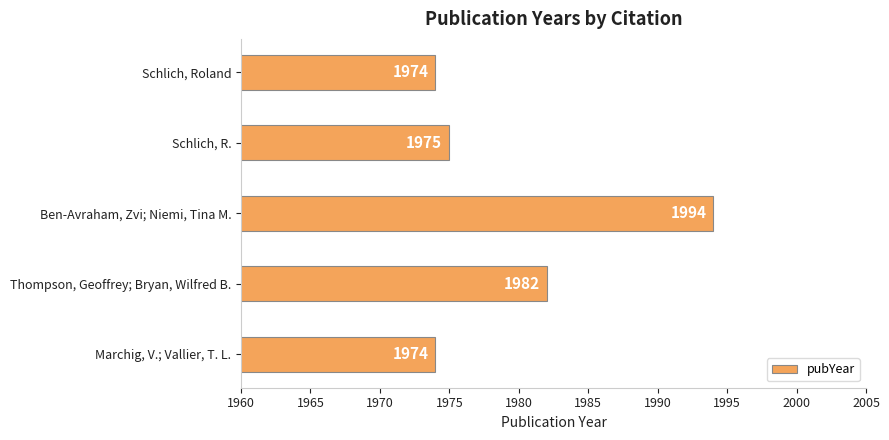

Which has a higher value, Schlich, R. or Schlich, Roland?

Schlich, R.